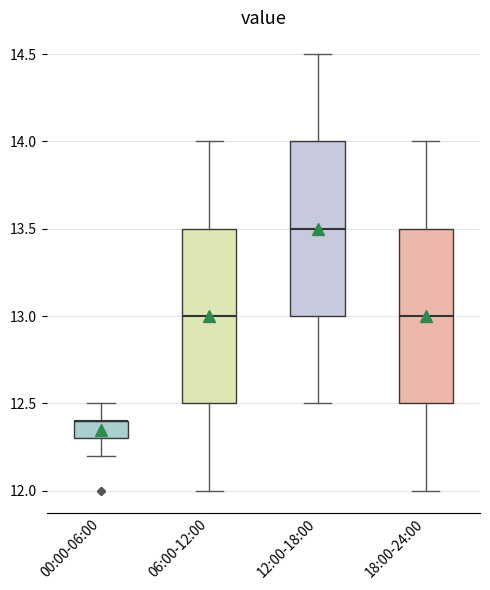

Reading left to right, read every box against the y-axis: the position of its median line, the range the box covers, and the ends of its whiskers. The values are not printed on the chart, so give them approximately, as read against the axis.

00:00-06:00: median 12.4 (drawn on the box's upper edge), box 12.3 to 12.4, whiskers 12.2 to 12.5
06:00-12:00: median 13.0, box 12.5 to 13.5, whiskers 12.0 to 14.0
12:00-18:00: median 13.5, box 13.0 to 14.0, whiskers 12.5 to 14.5
18:00-24:00: median 13.0, box 12.5 to 13.5, whiskers 12.0 to 14.0